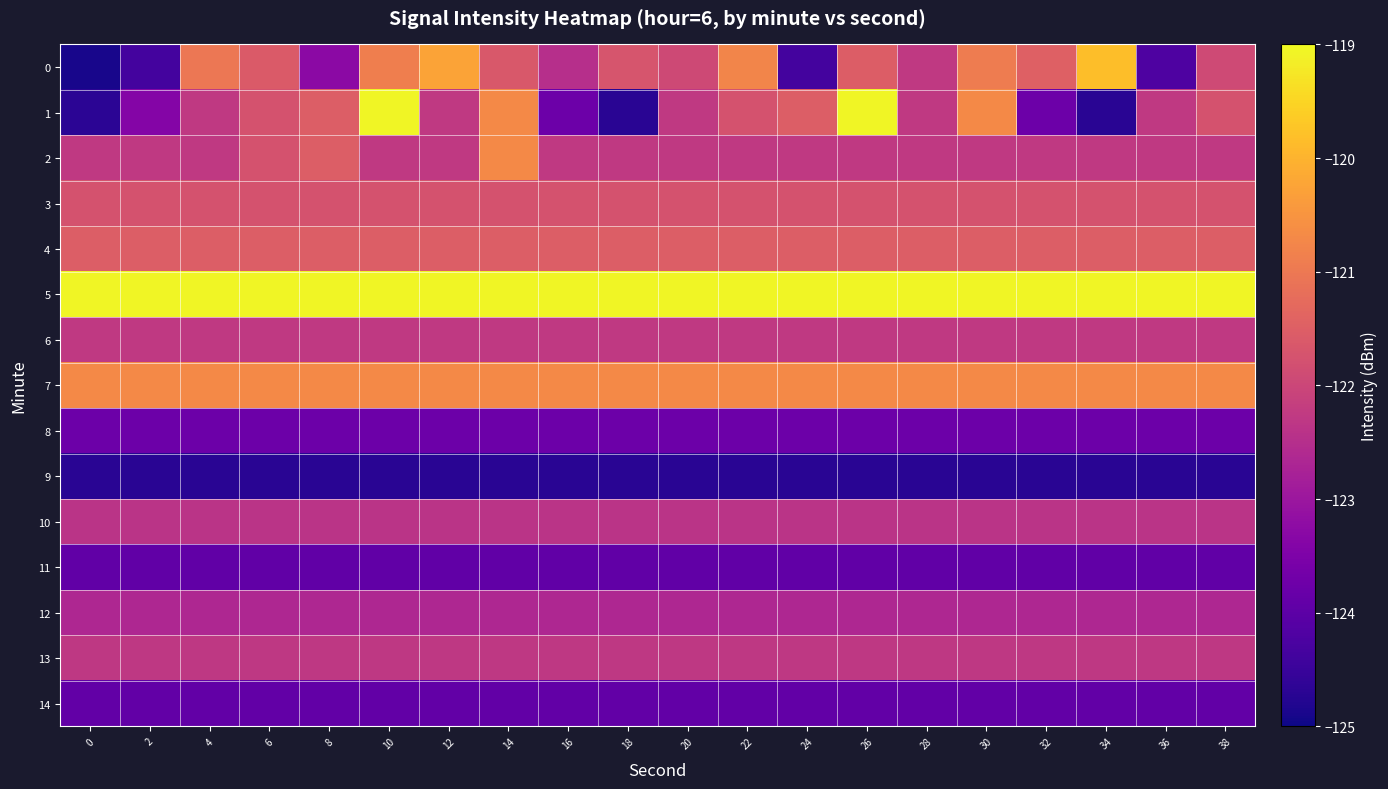

Reading left to right, extract all data points from this chart.

0: 0=-124.9	2=-124.4	4=-121.0	6=-121.6	8=-123.3	10=-120.9	12=-120.2	14=-121.6	16=-122.5	18=-121.7	20=-121.9	22=-120.8	24=-124.4	26=-121.5	28=-122.3	30=-120.9	32=-121.5	34=-119.8	36=-124.2	38=-121.9
1: 0=-124.7	2=-123.4	4=-122.3	6=-121.7	8=-121.5	10=-119.1	12=-122.3	14=-120.7	16=-123.8	18=-124.7	20=-122.3	22=-121.7	24=-121.5	26=-119.1	28=-122.3	30=-120.7	32=-123.8	34=-124.7	36=-122.3	38=-121.7
2: 0=-122.3	2=-122.3	4=-122.3	6=-121.7	8=-121.5	10=-122.3	12=-122.3	14=-120.7	16=-122.3	18=-122.3	20=-122.3	22=-122.3	24=-122.3	26=-122.3	28=-122.3	30=-122.3	32=-122.3	34=-122.3	36=-122.3	38=-122.3
3: 0=-121.7	2=-121.7	4=-121.7	6=-121.7	8=-121.7	10=-121.7	12=-121.7	14=-121.7	16=-121.7	18=-121.7	20=-121.7	22=-121.7	24=-121.7	26=-121.7	28=-121.7	30=-121.7	32=-121.7	34=-121.7	36=-121.7	38=-121.7
4: 0=-121.5	2=-121.5	4=-121.5	6=-121.5	8=-121.5	10=-121.5	12=-121.5	14=-121.5	16=-121.5	18=-121.5	20=-121.5	22=-121.5	24=-121.5	26=-121.5	28=-121.5	30=-121.5	32=-121.5	34=-121.5	36=-121.5	38=-121.5
5: 0=-119.1	2=-119.1	4=-119.1	6=-119.1	8=-119.1	10=-119.1	12=-119.1	14=-119.1	16=-119.1	18=-119.1	20=-119.1	22=-119.1	24=-119.1	26=-119.1	28=-119.1	30=-119.1	32=-119.1	34=-119.1	36=-119.1	38=-119.1
6: 0=-122.3	2=-122.3	4=-122.3	6=-122.3	8=-122.3	10=-122.3	12=-122.3	14=-122.3	16=-122.3	18=-122.3	20=-122.3	22=-122.3	24=-122.3	26=-122.3	28=-122.3	30=-122.3	32=-122.3	34=-122.3	36=-122.3	38=-122.3
7: 0=-120.7	2=-120.7	4=-120.7	6=-120.7	8=-120.7	10=-120.7	12=-120.7	14=-120.7	16=-120.7	18=-120.7	20=-120.7	22=-120.7	24=-120.7	26=-120.7	28=-120.7	30=-120.7	32=-120.7	34=-120.7	36=-120.7	38=-120.7
8: 0=-123.8	2=-123.8	4=-123.8	6=-123.8	8=-123.8	10=-123.8	12=-123.8	14=-123.8	16=-123.8	18=-123.8	20=-123.8	22=-123.8	24=-123.8	26=-123.8	28=-123.8	30=-123.8	32=-123.8	34=-123.8	36=-123.8	38=-123.8
9: 0=-124.7	2=-124.7	4=-124.7	6=-124.7	8=-124.7	10=-124.7	12=-124.7	14=-124.7	16=-124.7	18=-124.7	20=-124.7	22=-124.7	24=-124.7	26=-124.7	28=-124.7	30=-124.7	32=-124.7	34=-124.7	36=-124.7	38=-124.7
10: 0=-122.4	2=-122.4	4=-122.4	6=-122.4	8=-122.4	10=-122.4	12=-122.4	14=-122.4	16=-122.4	18=-122.4	20=-122.4	22=-122.4	24=-122.4	26=-122.4	28=-122.4	30=-122.4	32=-122.4	34=-122.4	36=-122.4	38=-122.4
11: 0=-123.9	2=-123.9	4=-123.9	6=-123.9	8=-123.9	10=-123.9	12=-123.9	14=-123.9	16=-123.9	18=-123.9	20=-123.9	22=-123.9	24=-123.9	26=-123.9	28=-123.9	30=-123.9	32=-123.9	34=-123.9	36=-123.9	38=-123.9
12: 0=-122.6	2=-122.6	4=-122.6	6=-122.6	8=-122.6	10=-122.6	12=-122.6	14=-122.6	16=-122.6	18=-122.6	20=-122.6	22=-122.6	24=-122.6	26=-122.6	28=-122.6	30=-122.6	32=-122.6	34=-122.6	36=-122.6	38=-122.6
13: 0=-122.3	2=-122.3	4=-122.3	6=-122.3	8=-122.3	10=-122.3	12=-122.3	14=-122.3	16=-122.3	18=-122.3	20=-122.3	22=-122.3	24=-122.3	26=-122.3	28=-122.3	30=-122.3	32=-122.3	34=-122.3	36=-122.3	38=-122.3
14: 0=-123.9	2=-123.9	4=-123.9	6=-123.9	8=-123.9	10=-123.9	12=-123.9	14=-123.9	16=-123.9	18=-123.9	20=-123.9	22=-123.9	24=-123.9	26=-123.9	28=-123.9	30=-123.9	32=-123.9	34=-123.9	36=-123.9	38=-123.9